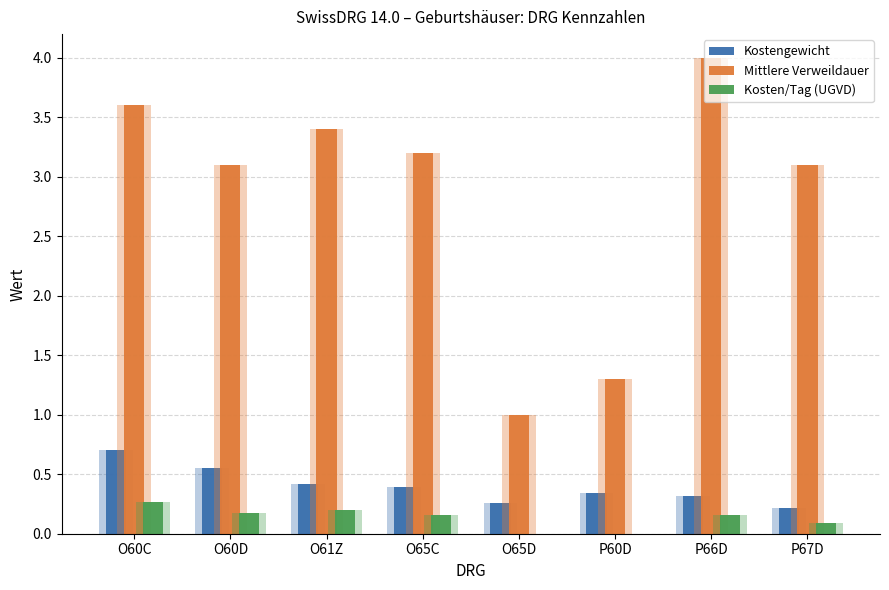

At how many categories does at least one series exceed 1?

7